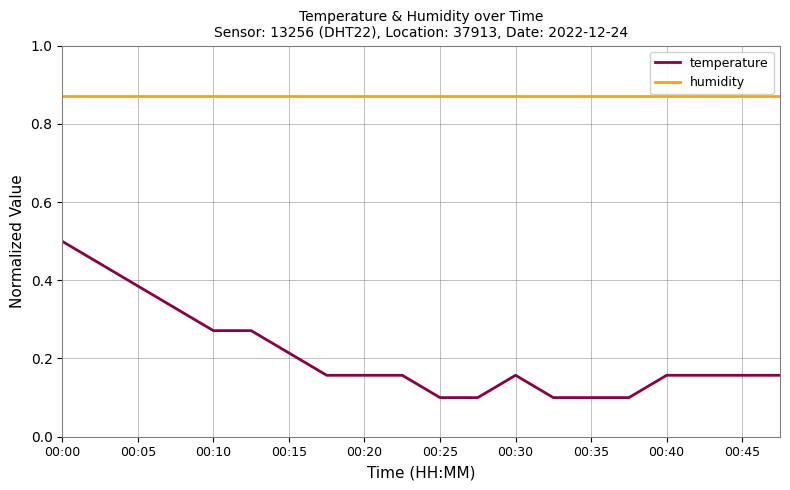

Which series has the largest range (max minus min)?

temperature